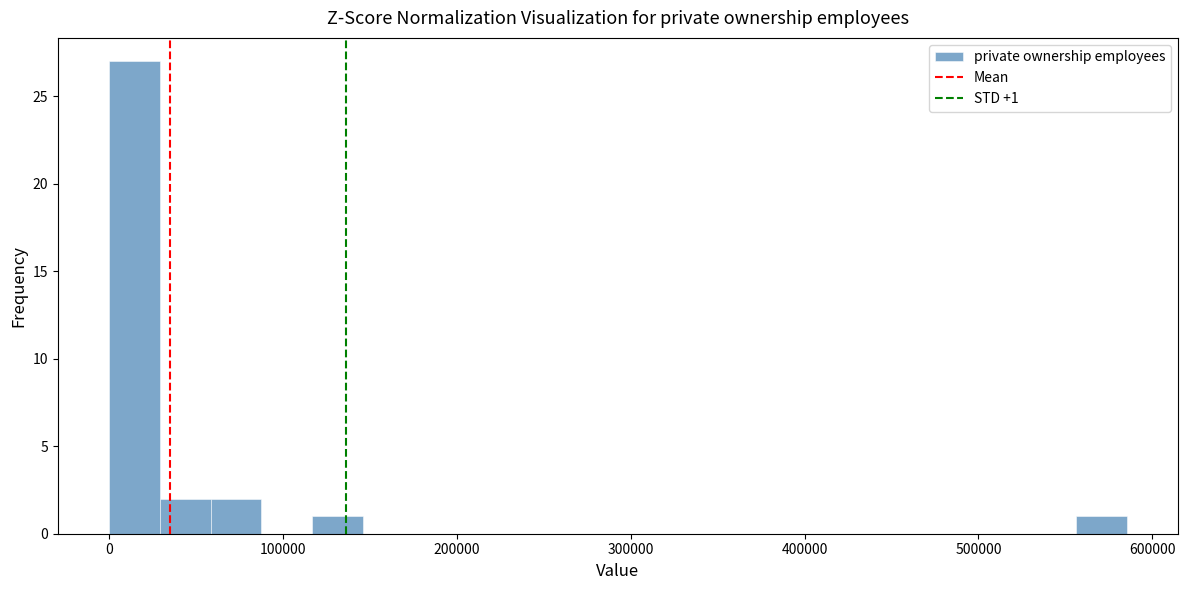

Around what value on the x-axis is the tallest bar? Give the approximate position of its centre, as read against the axis.

10000